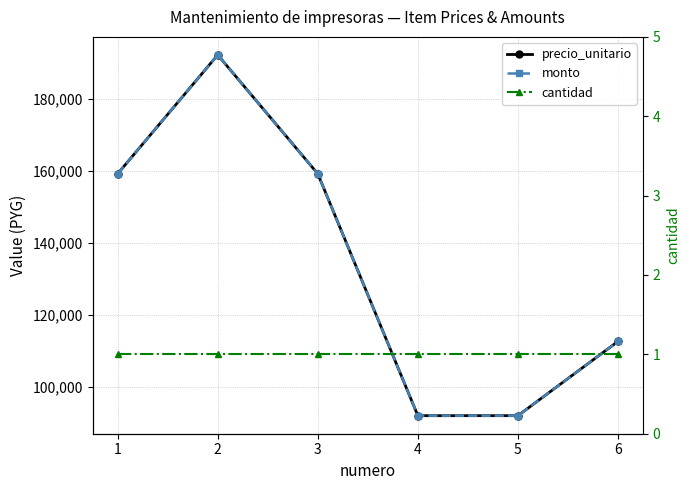

Reading right to left, what are all the values shown in this chart?

precio_unitario: 112583	91924	91924	159217	192273	159217
monto: 112583	91924	91924	159217	192273	159217
cantidad: 1	1	1	1	1	1